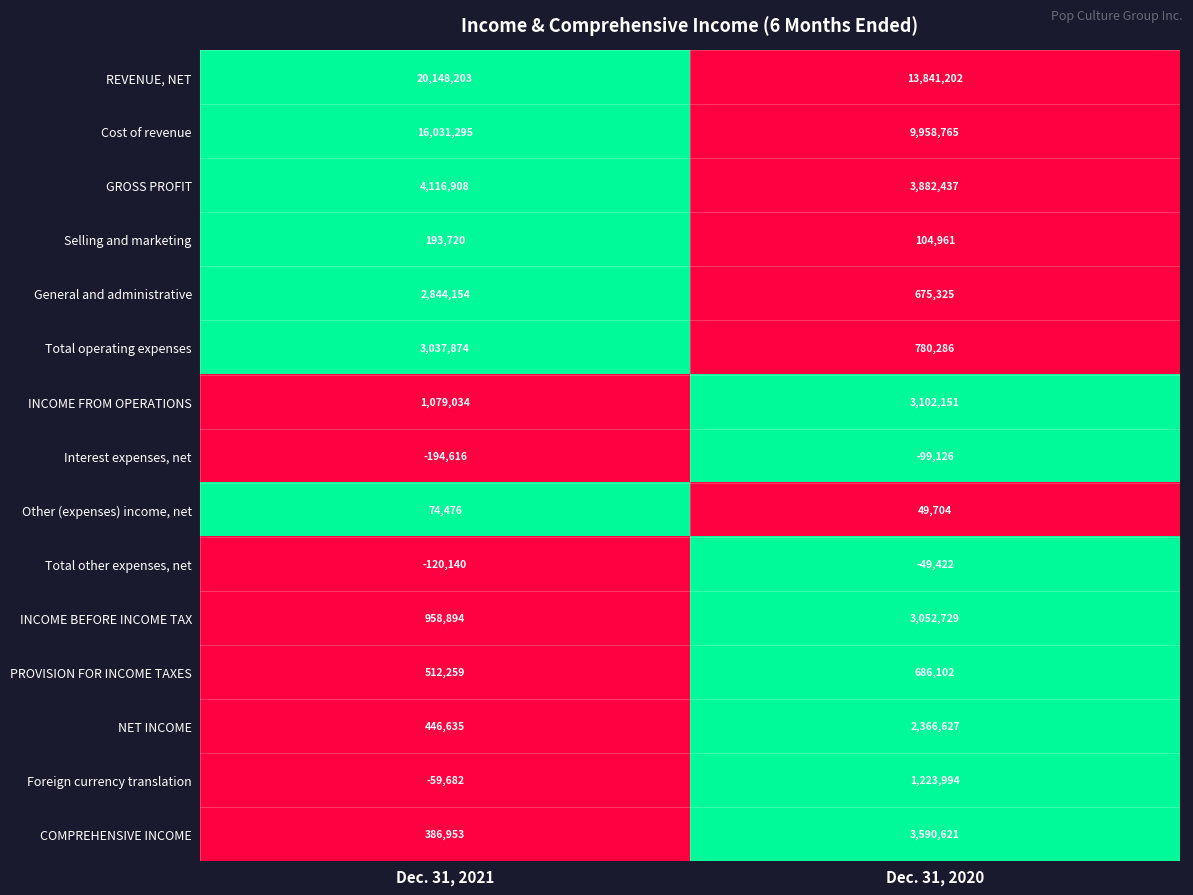

Reading left to right, list all the values displayed in this chart.

REVENUE, NET: Dec. 31, 2021=20148203	Dec. 31, 2020=13841202
Cost of revenue: Dec. 31, 2021=16031295	Dec. 31, 2020=9958765
GROSS PROFIT: Dec. 31, 2021=4116908	Dec. 31, 2020=3882437
Selling and marketing: Dec. 31, 2021=193720	Dec. 31, 2020=104961
General and administrative: Dec. 31, 2021=2844154	Dec. 31, 2020=675325
Total operating expenses: Dec. 31, 2021=3037874	Dec. 31, 2020=780286
INCOME FROM OPERATIONS: Dec. 31, 2021=1079034	Dec. 31, 2020=3102151
Interest expenses, net: Dec. 31, 2021=-194616	Dec. 31, 2020=-99126
Other (expenses) income, net: Dec. 31, 2021=74476	Dec. 31, 2020=49704
Total other expenses, net: Dec. 31, 2021=-120140	Dec. 31, 2020=-49422
INCOME BEFORE INCOME TAX: Dec. 31, 2021=958894	Dec. 31, 2020=3052729
PROVISION FOR INCOME TAXES: Dec. 31, 2021=512259	Dec. 31, 2020=686102
NET INCOME: Dec. 31, 2021=446635	Dec. 31, 2020=2366627
Foreign currency translation: Dec. 31, 2021=-59682	Dec. 31, 2020=1223994
COMPREHENSIVE INCOME: Dec. 31, 2021=386953	Dec. 31, 2020=3590621